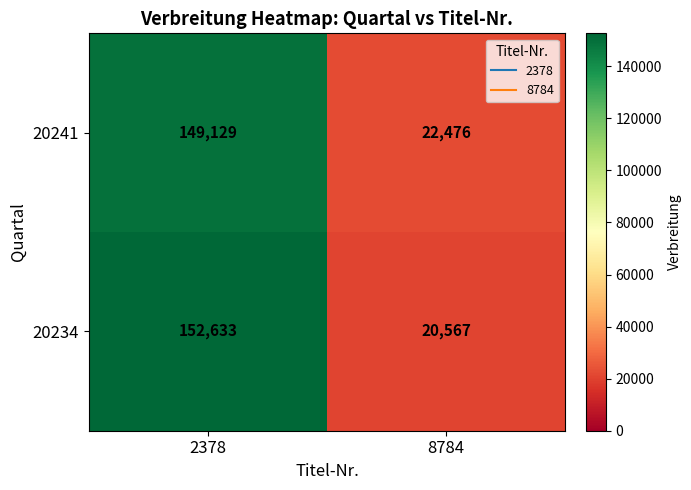

Is it true that 20241 equals 222617 at 2378?

False